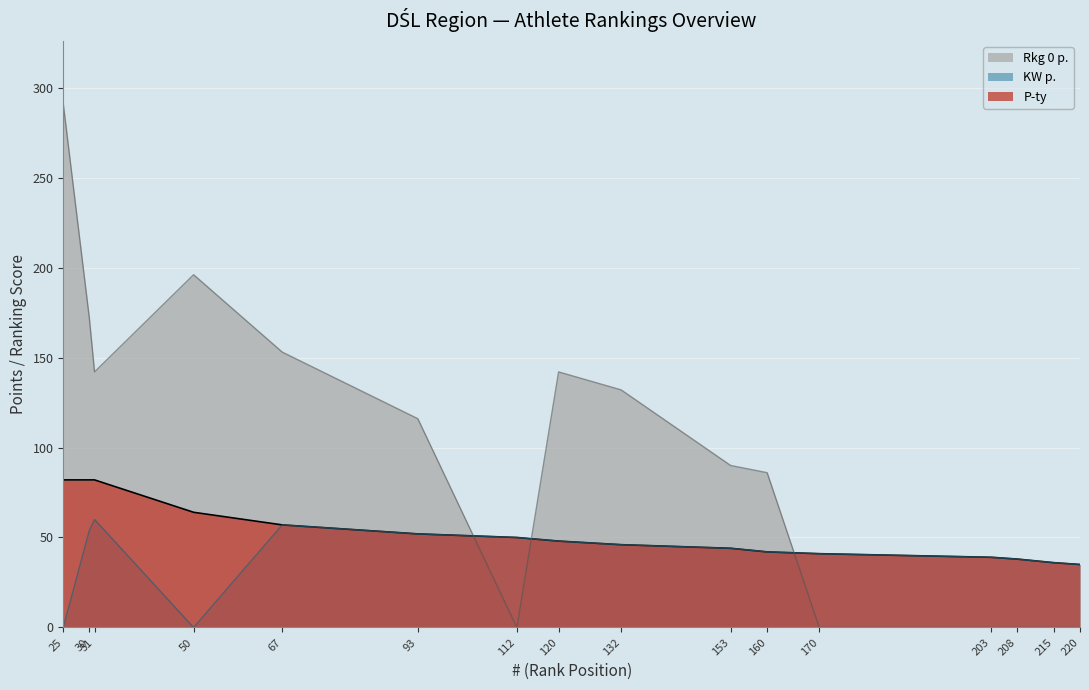

What is the lowest value of the P-ty series?

35